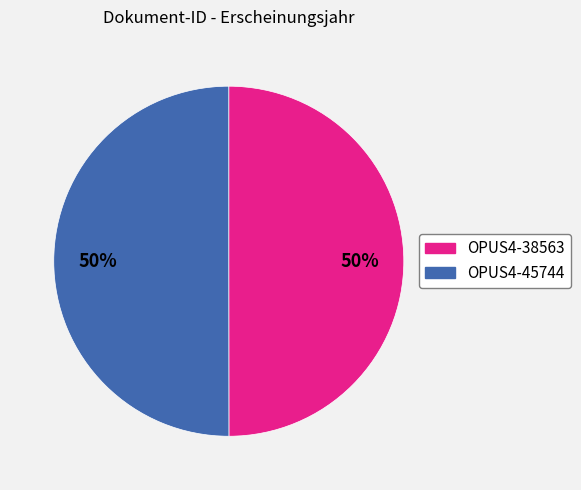

To the nearest percent, what portion does OPUS4-38563 represent?

50%